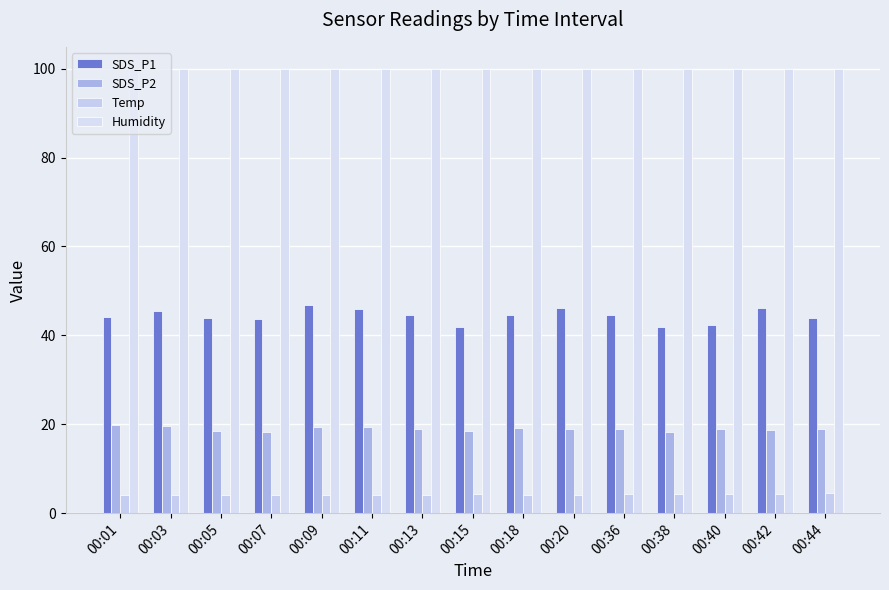

What is the sum of all SDS_P1 values?

665.8